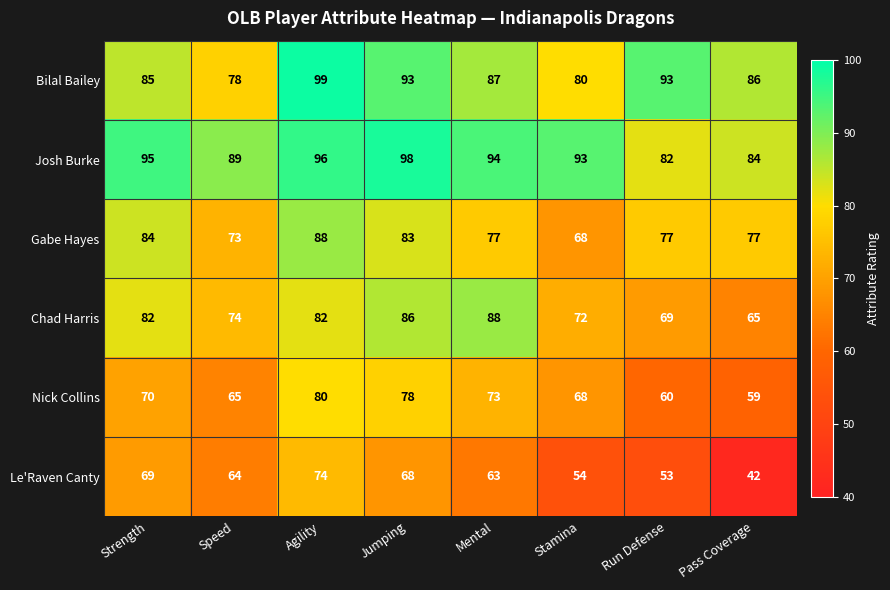

The value of Nick Collins at Speed is 65. True or false?

True